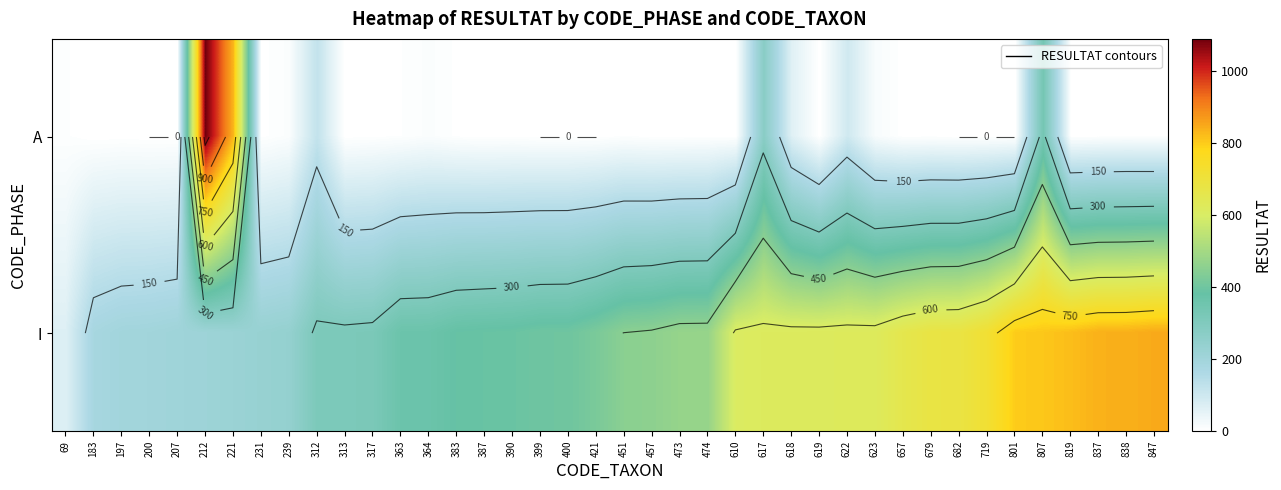

At which label does A reach its peak?

212